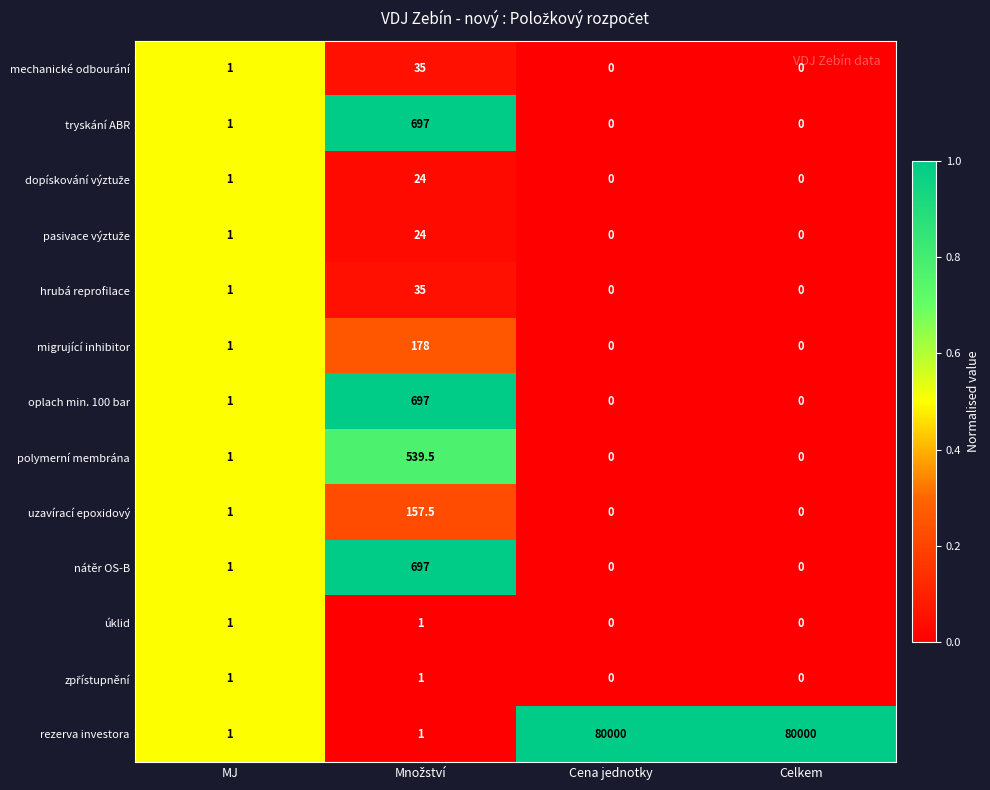

True or false: uzavírací epoxidový has a value of 0.5 at MJ.

False